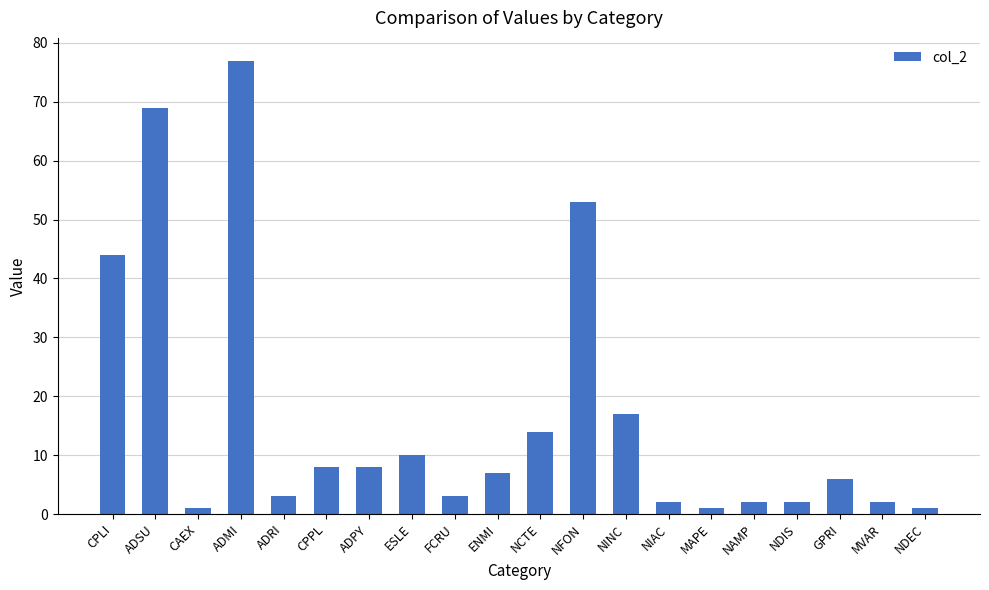

True or false: the data shows 3 at FCRU.

True